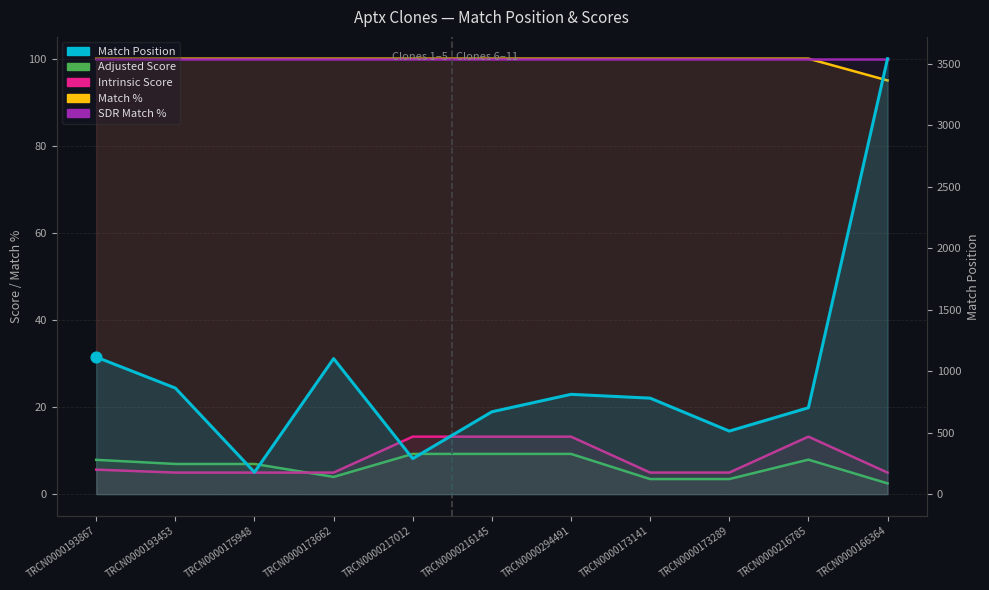

Is the value of Match Position at TRCN0000216145 greater than the value of Intrinsic Score at TRCN0000166364?

Yes